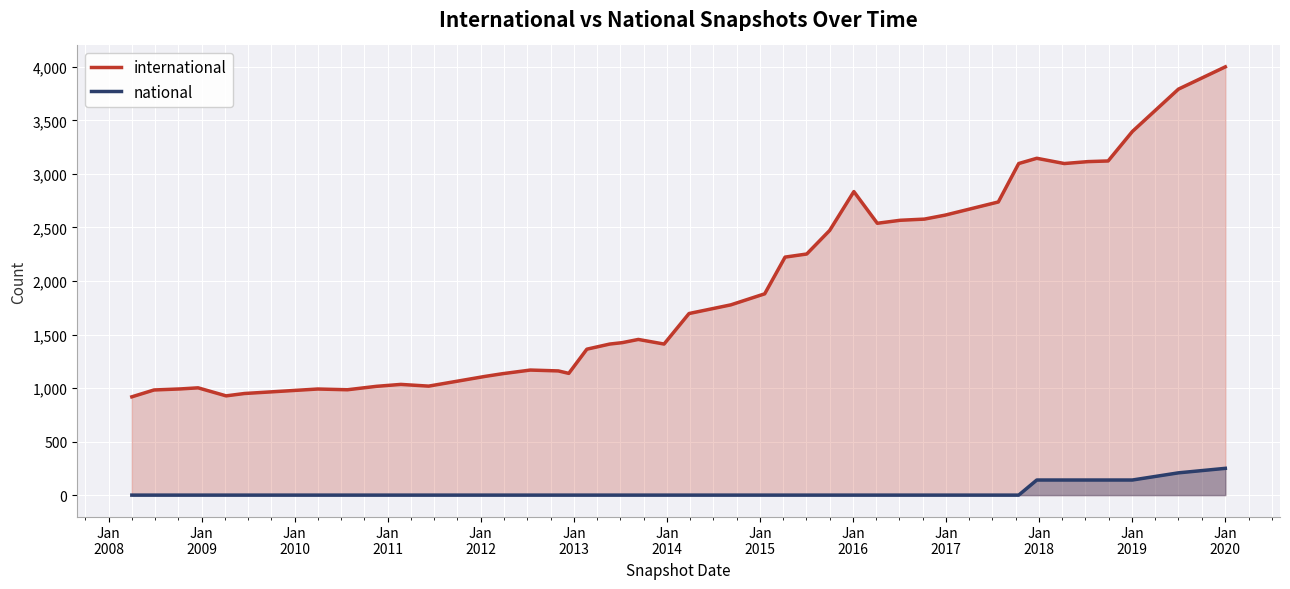

True or false: national and international cross at least once.

False